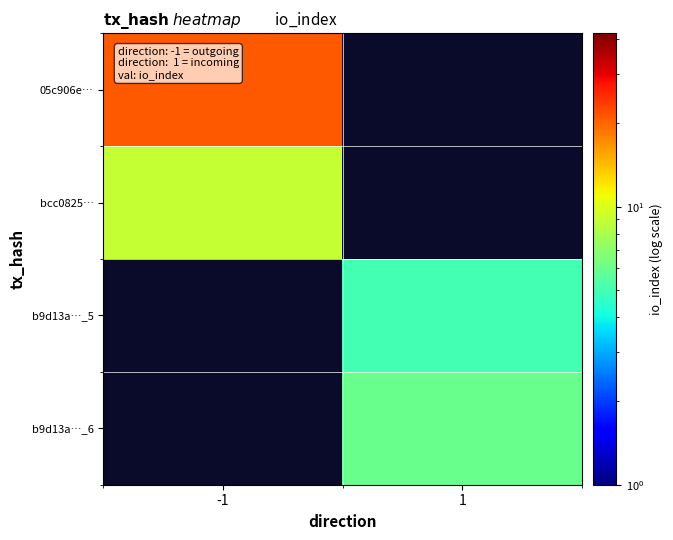

Is the value of b9d13a…_5 at -1 greater than the value of bcc0825… at 1?

No